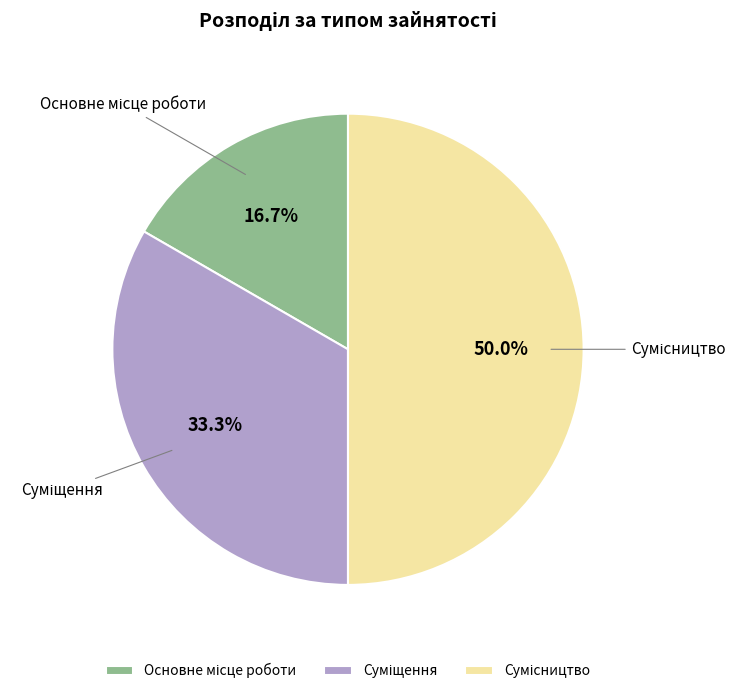

What percentage do Основне місце роботи and Сумісництво together represent?

66.7%